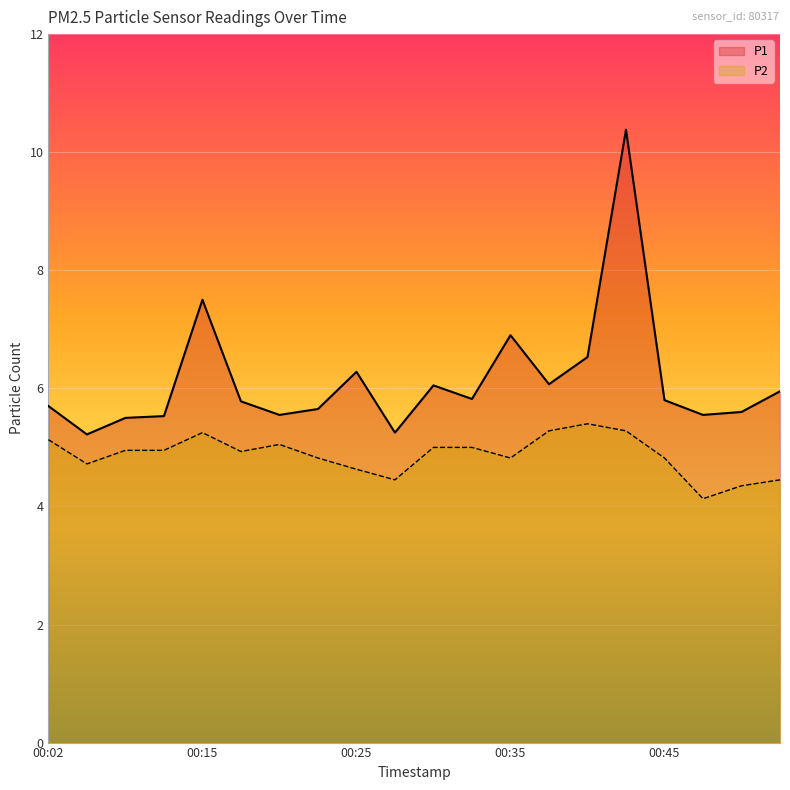

Rank the series at 00:23 from highest to lowest value.

P1, P2